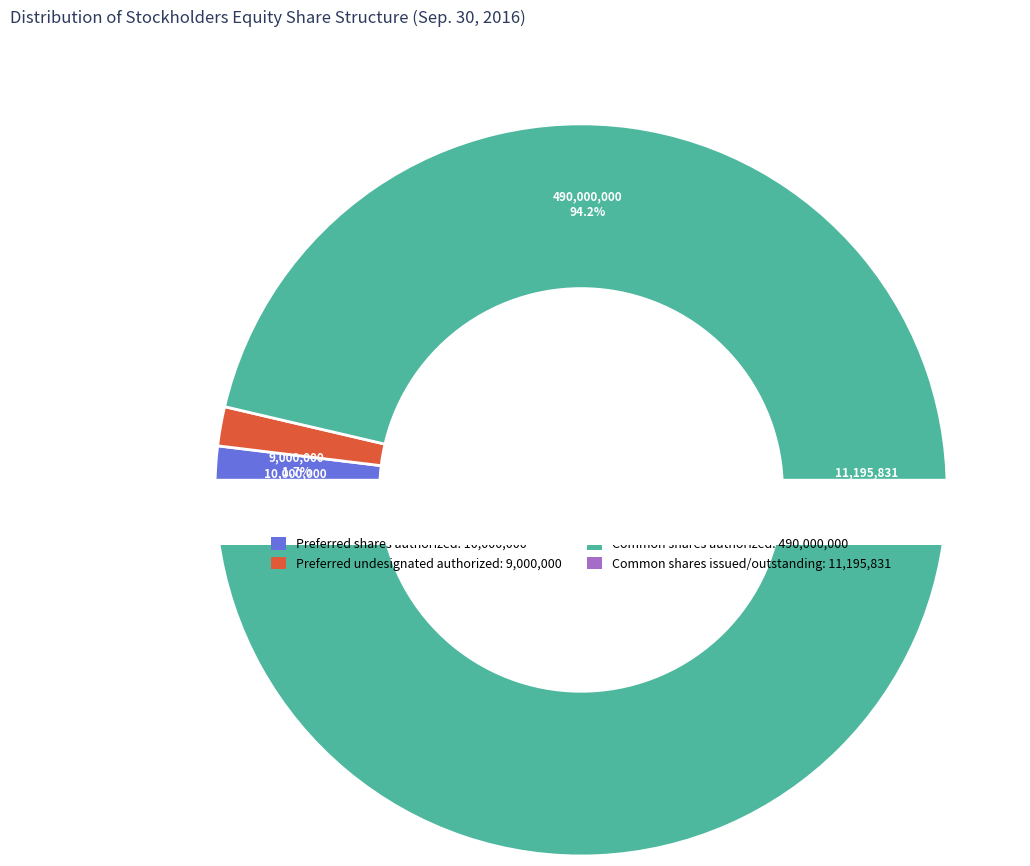

The Common shares issued/outstanding slice represents 2% of the pie. True or false?

True